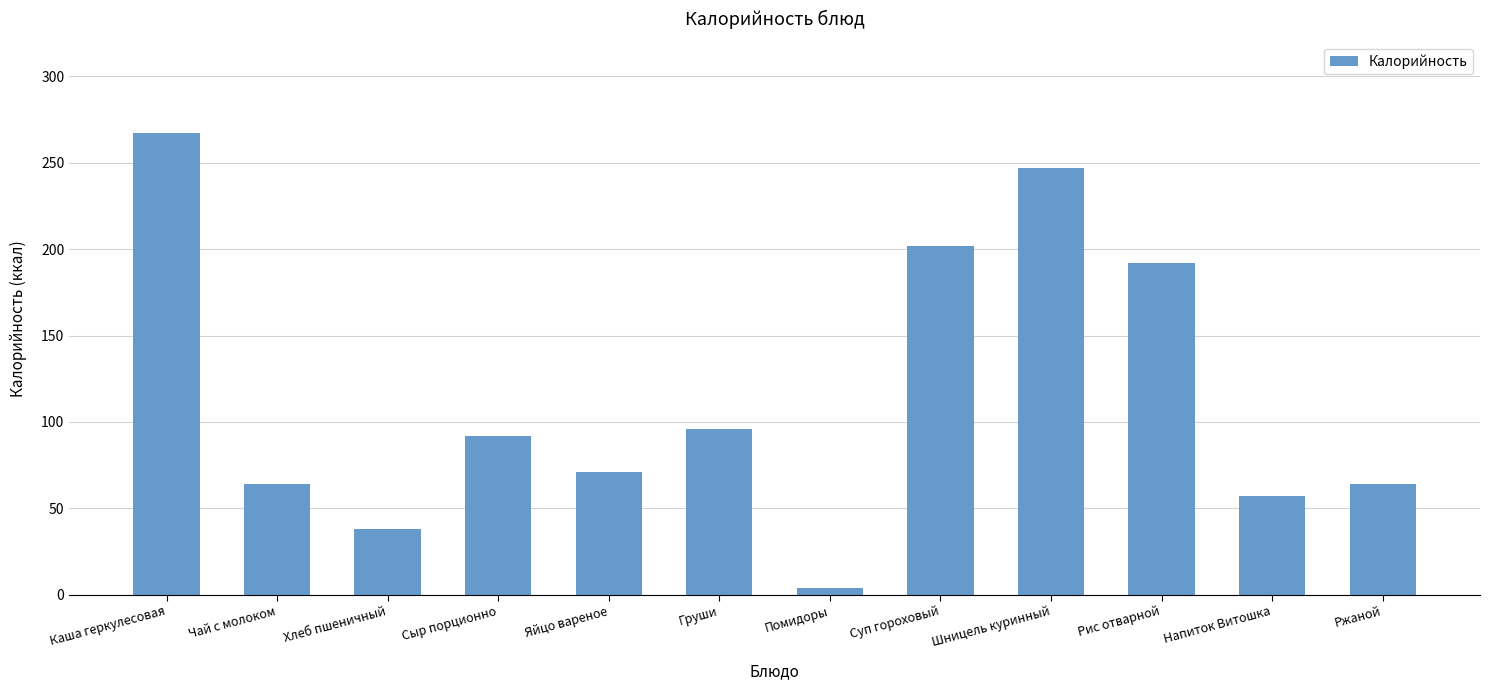

What is the change in value from Помидоры to Напиток Витошка?

+53.0